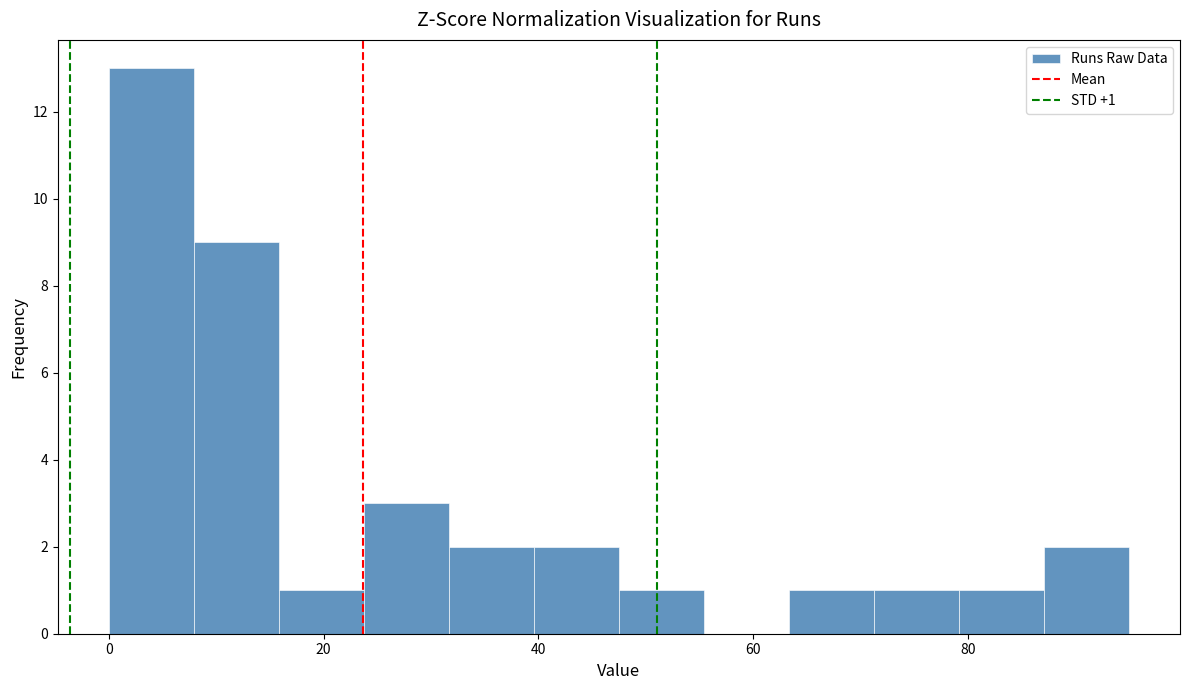

Around what value on the x-axis is the tallest bar? Give the approximate position of its centre, as read against the axis.

4